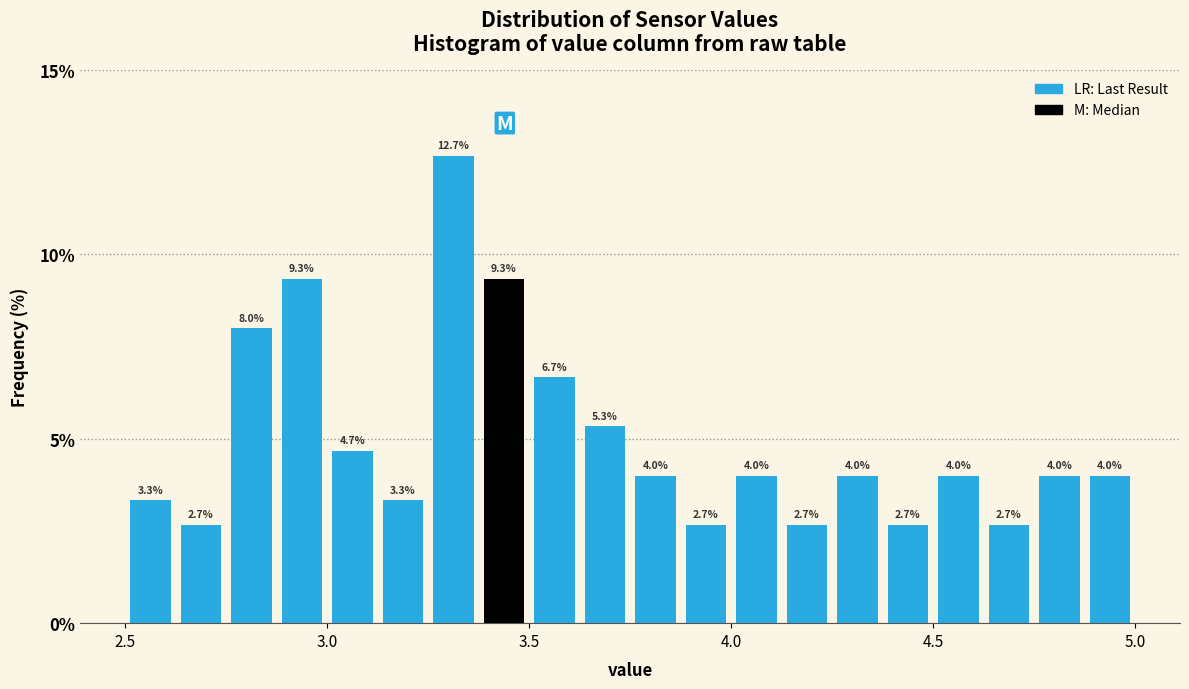

Around what value on the x-axis is the tallest bar? Give the approximate position of its centre, as read against the axis.

3.30